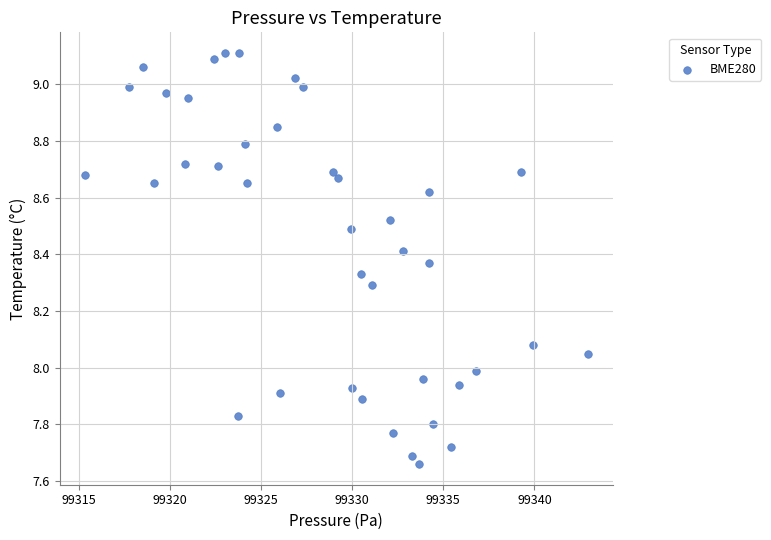

What is the range of X values (max minus min)?

27.6